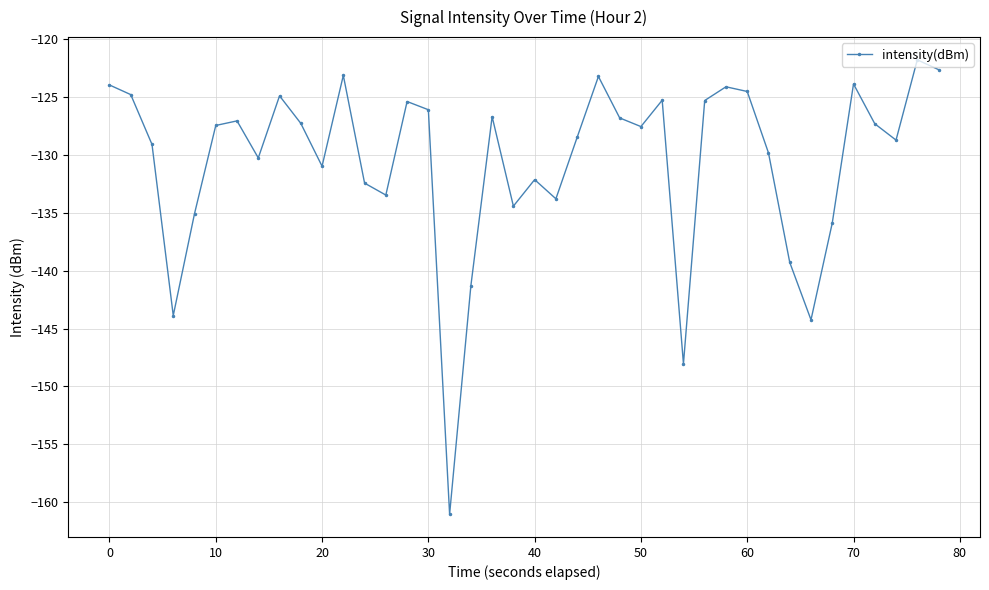

How many points are higher than both their immediate neighbors (excluding endpoints)?

11